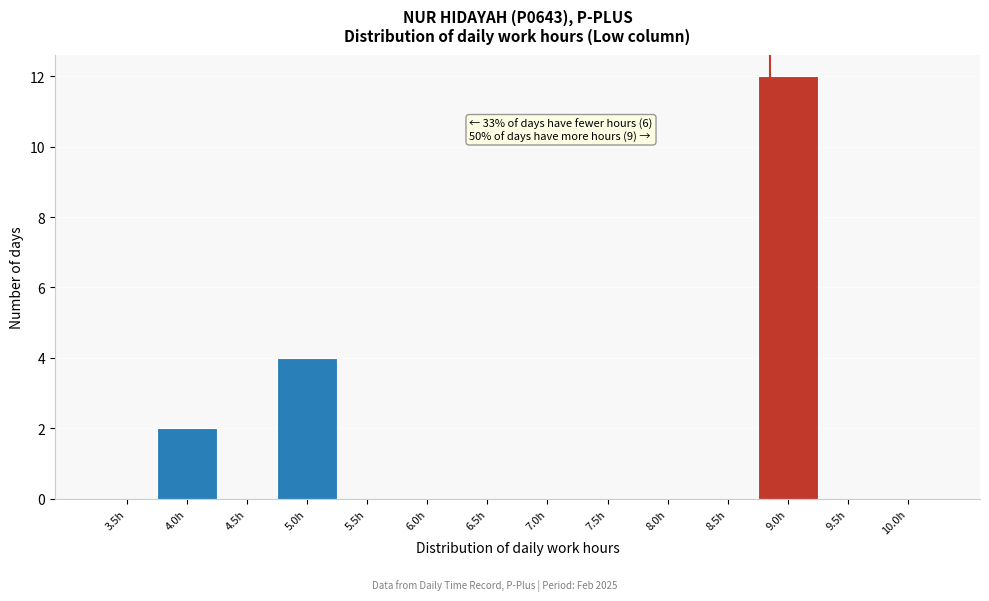

Reading left to right, list all the values displayed in this chart.

3.5h=0	4.0h=2	4.5h=0	5.0h=4	5.5h=0	6.0h=0	6.5h=0	7.0h=0	7.5h=0	8.0h=0	8.5h=0	9.0h=12	9.5h=0	10.0h=0